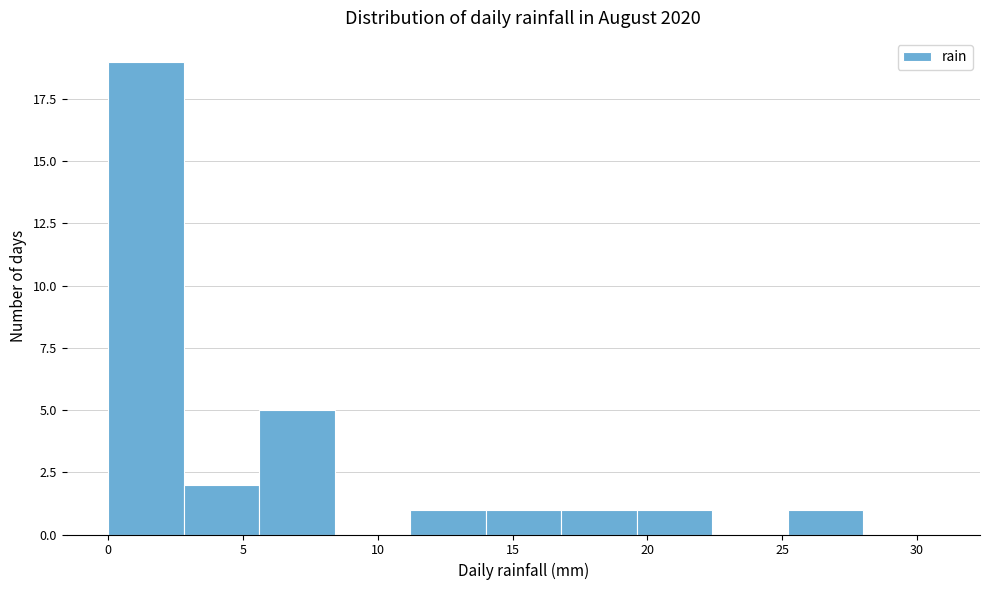

How tall is the bar that spans 2.8 to 5.6 on the x-axis? Neither the bar edges nor the heights are printed on the chart, so give them approximately, as read against the axes.

2